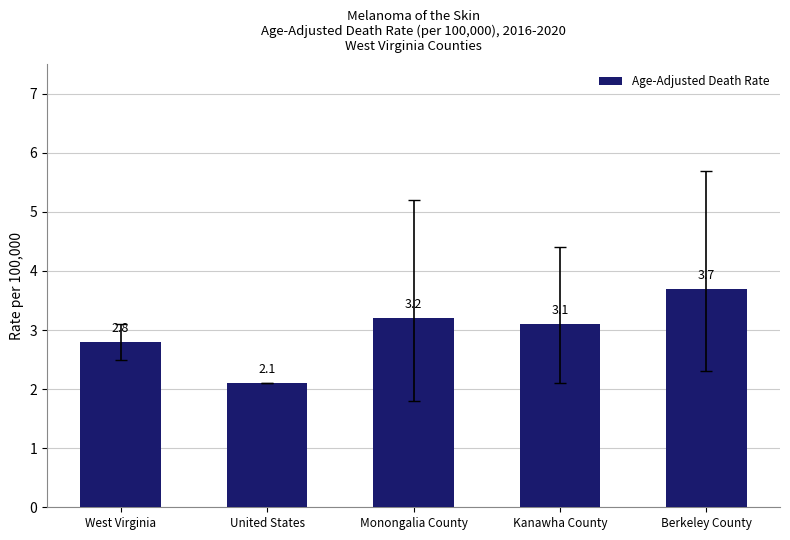

Does the chart contain stacked bars?

No